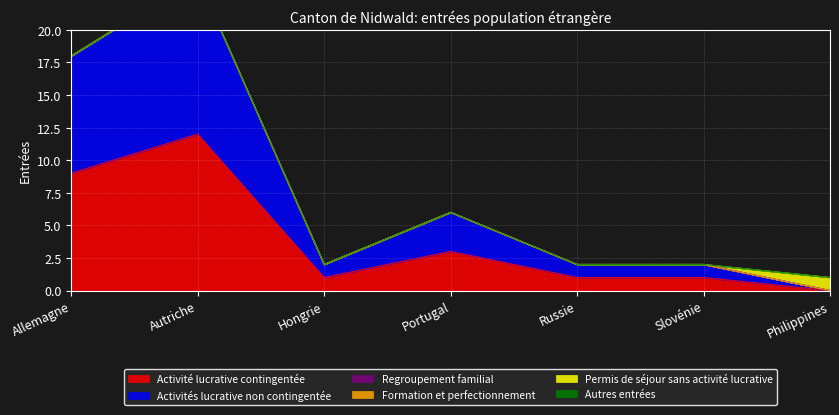

What value does the Activité lucrative contingentée series have at Autriche, to the nearest 5?

10